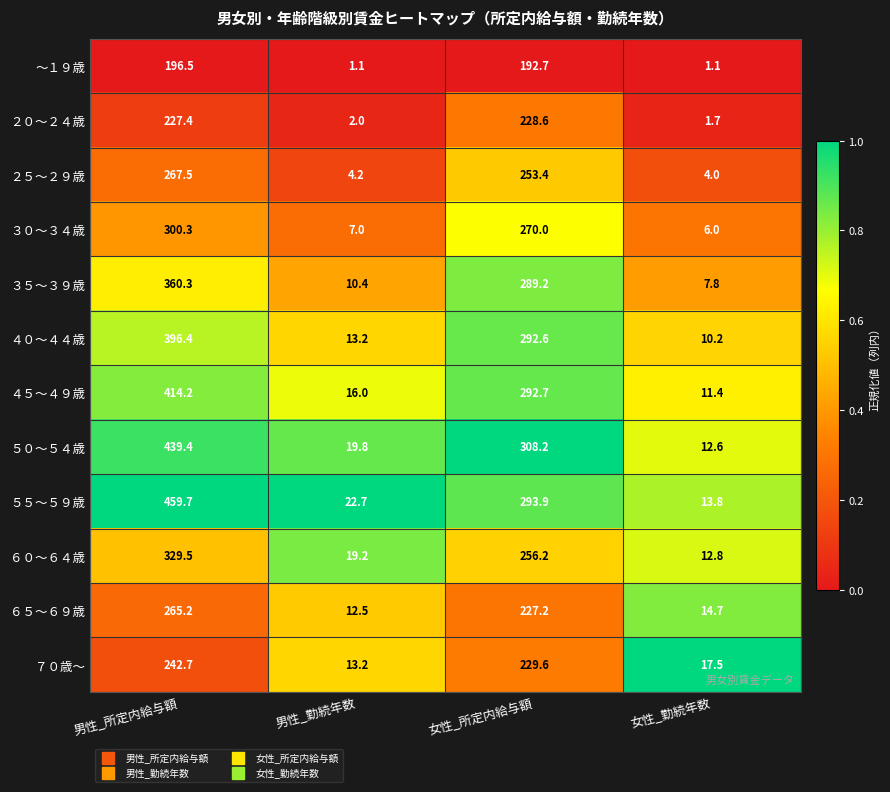

What is the difference between the highest and lowest values at 男性_所定内給与額?

263.2